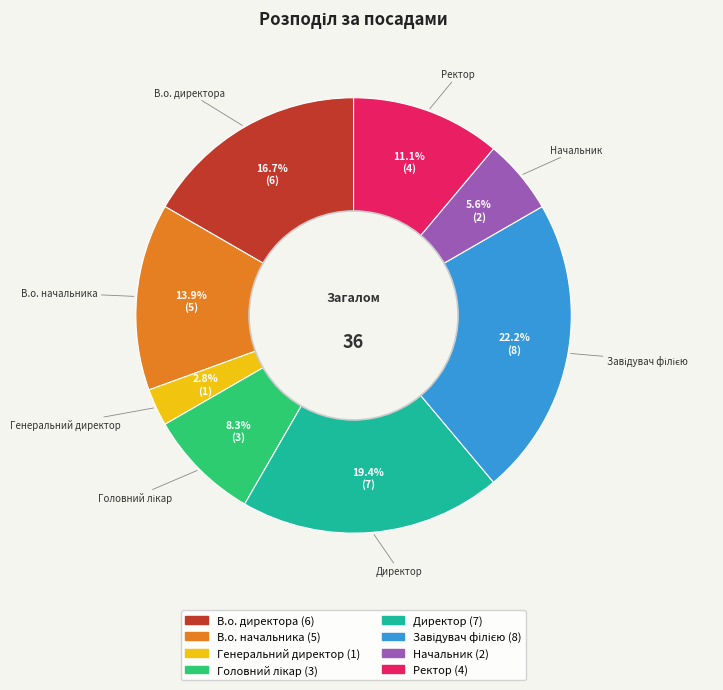

Is there a majority slice in this chart?

No